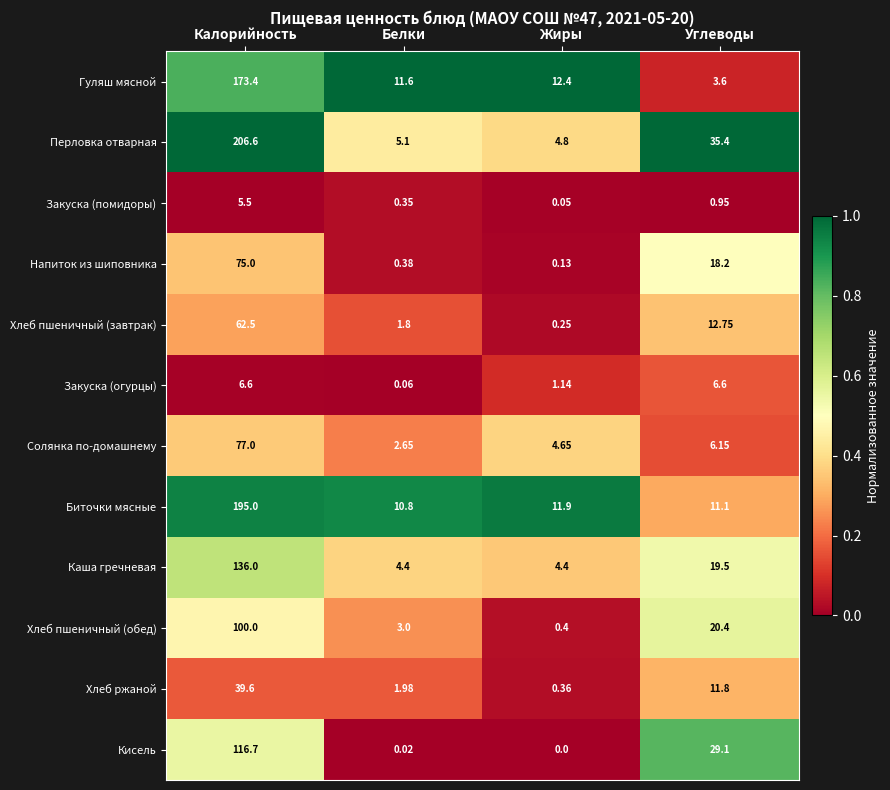

At how many categories does at least one series exceed 0?

4